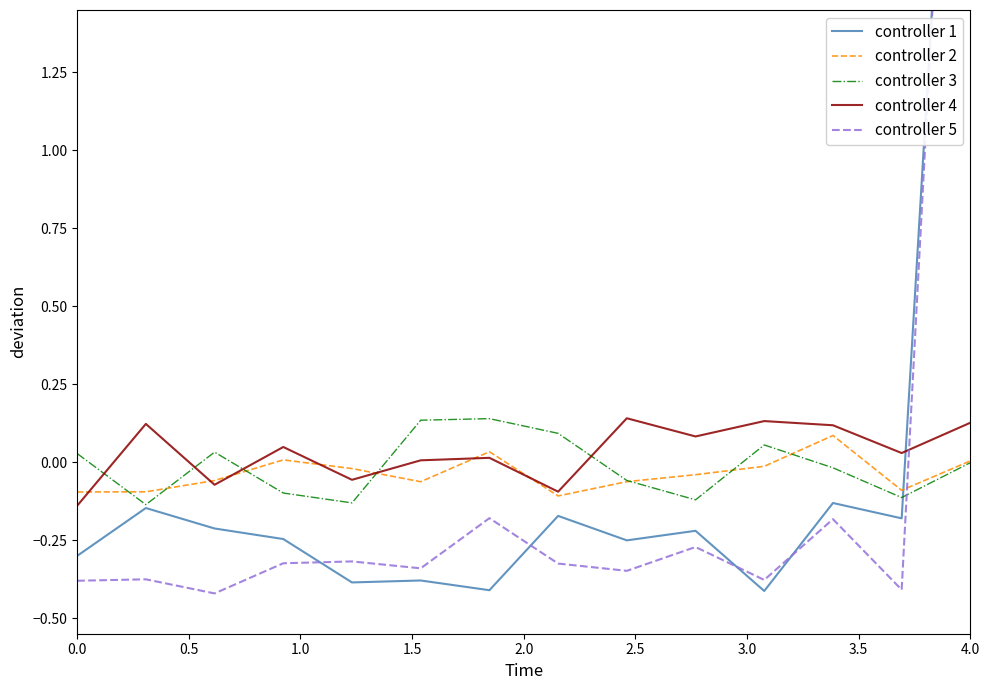

Is it true that controller 4 equals 0.0 at 4.0?

False